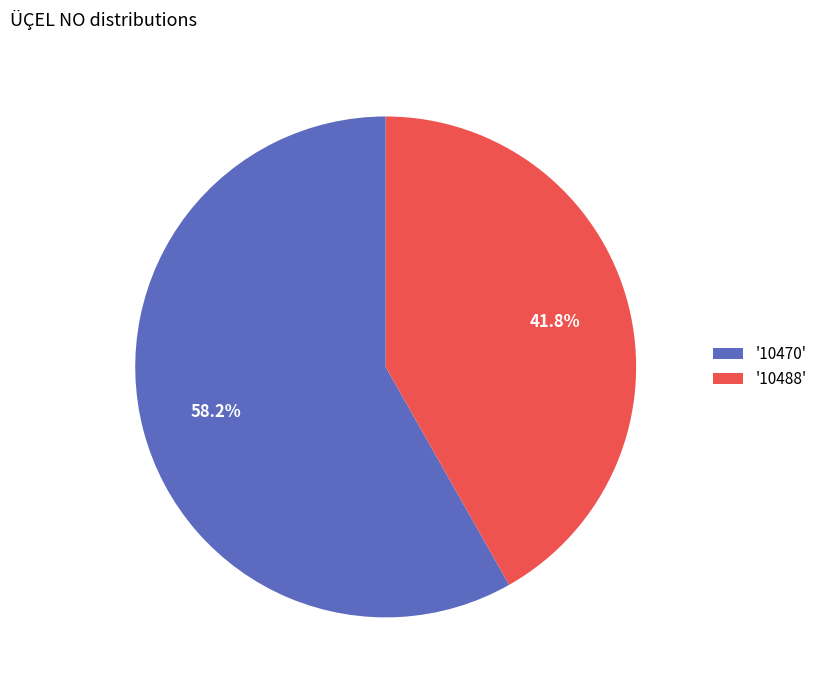

Which category has the smallest portion of the pie?

'10488'